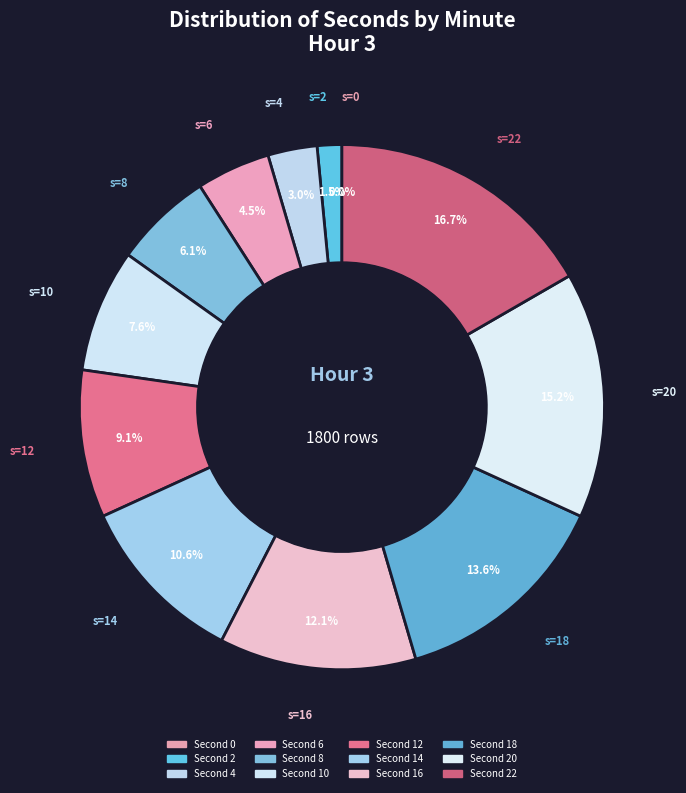

True or false: 12 accounts for 9% of the total.

True